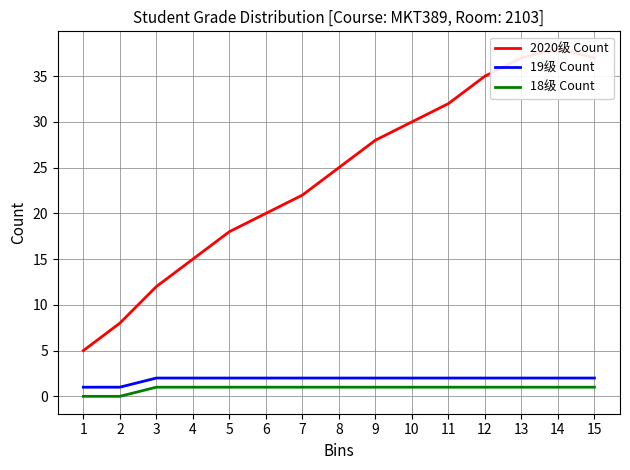

True or false: 2020级 Count and 18级 Count cross at least once.

False